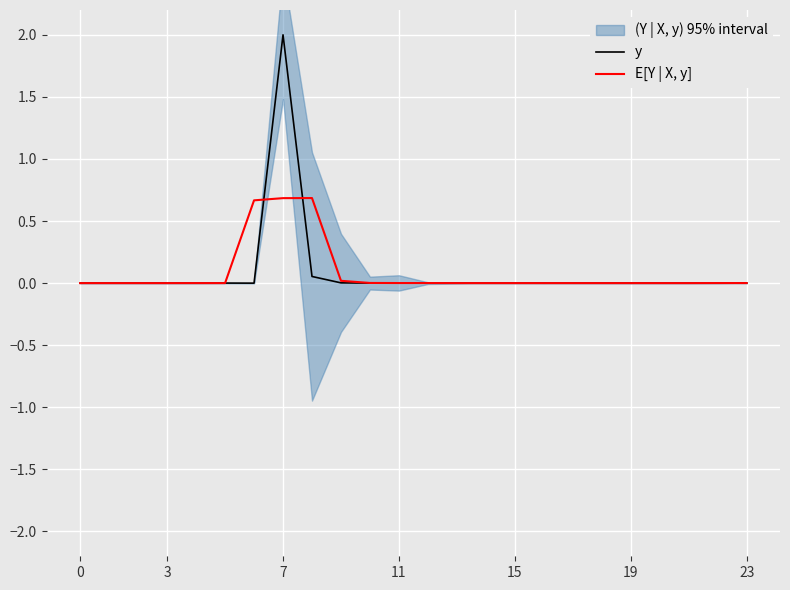

How many lines are shown in the chart?

2